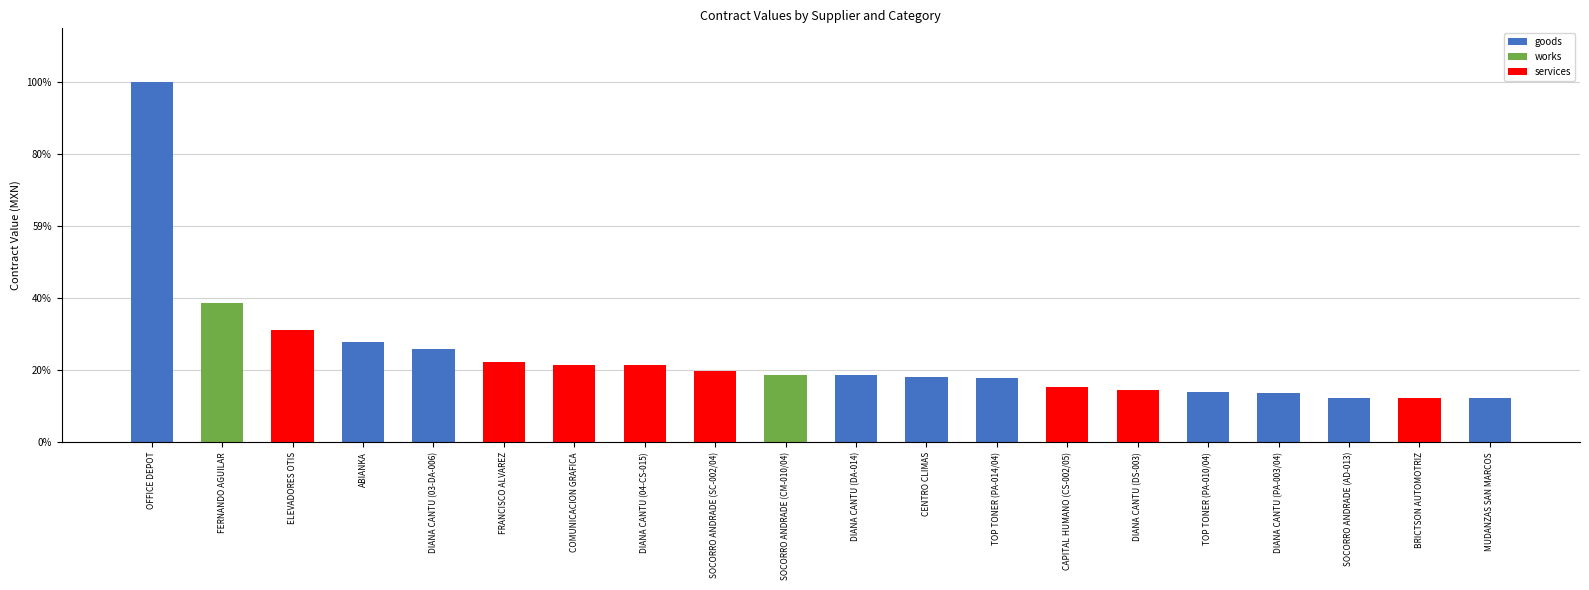

Which category has the lowest value across all series?

MUDANZAS SAN MARCOS